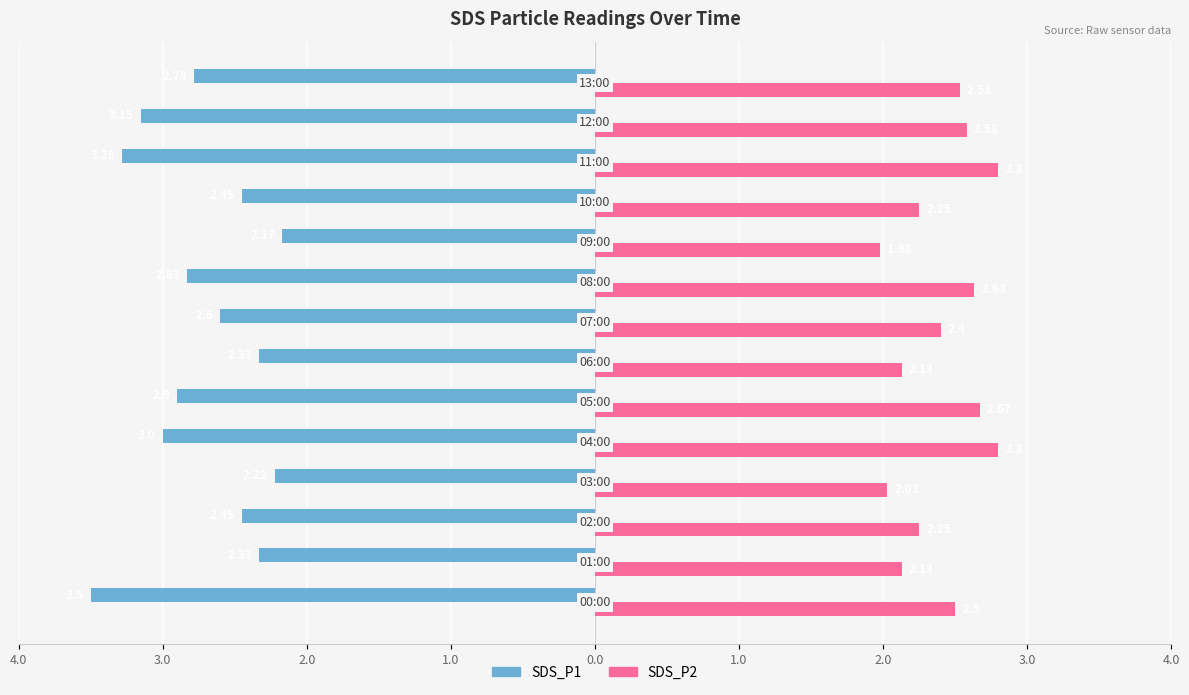

What are all the series names shown in the legend?

SDS_P1, SDS_P2